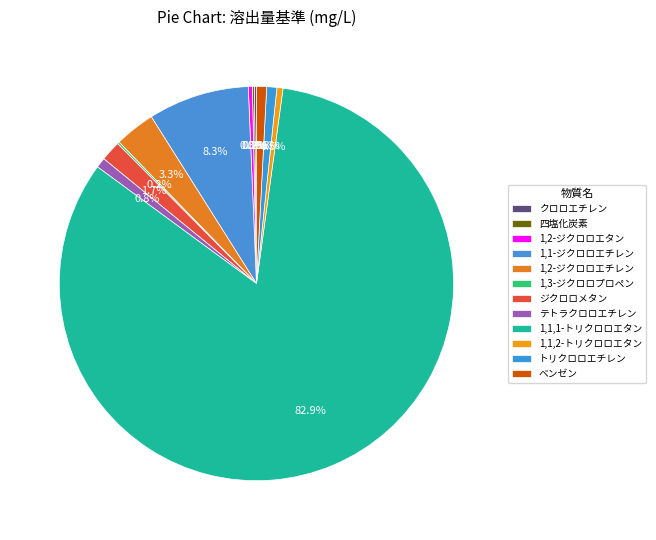

Is it true that ジクロロメタン is 8% of the pie?

False